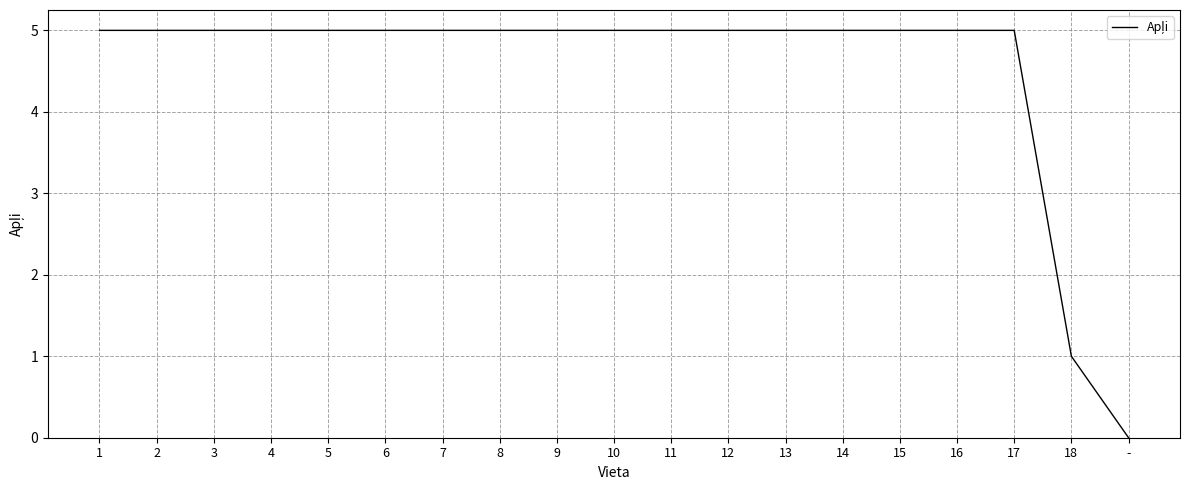

Which label corresponds to the smallest value in the chart?

-